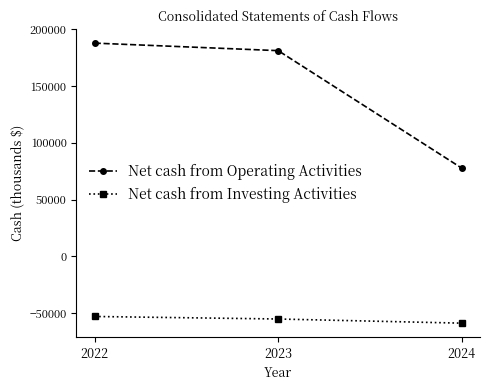

Which series has the largest total across all categories?

Net cash from Operating Activities